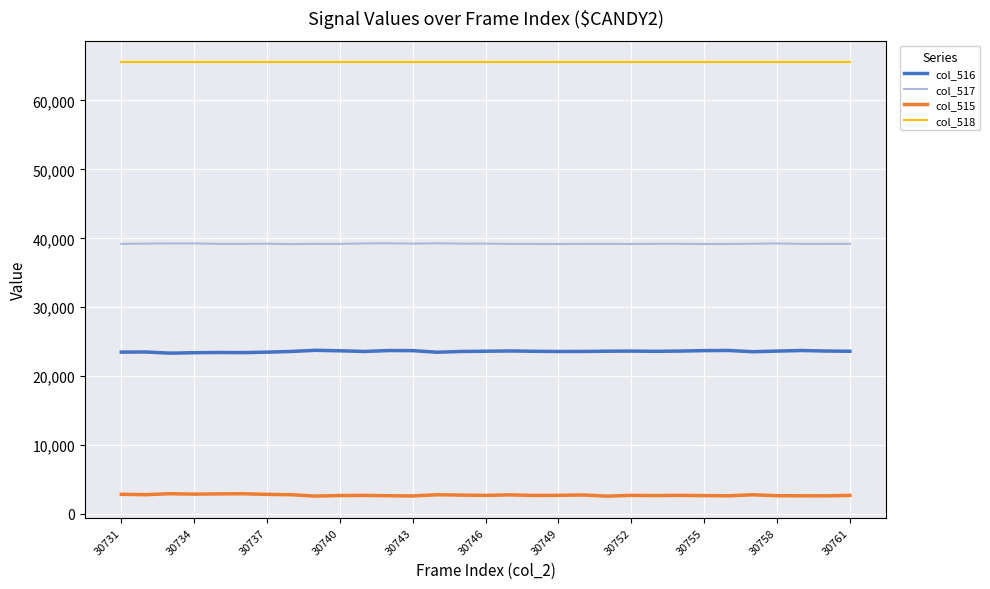

At how many categories does at least one series exceed 5257?

31